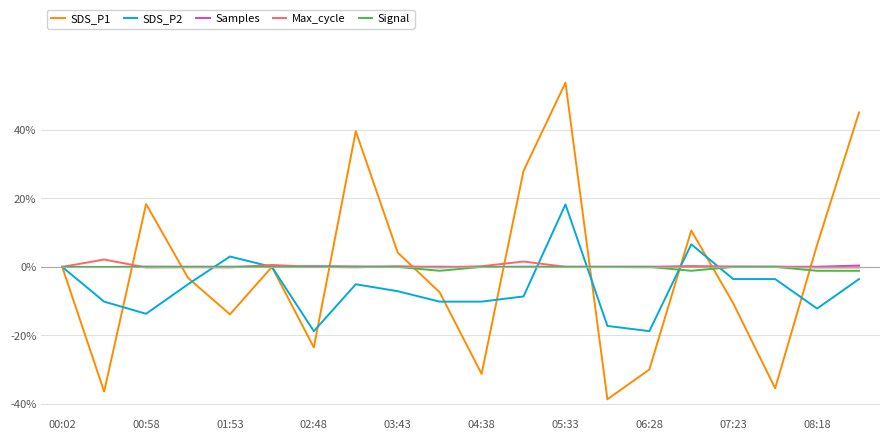

Which series has the widest spread of values?

SDS_P1